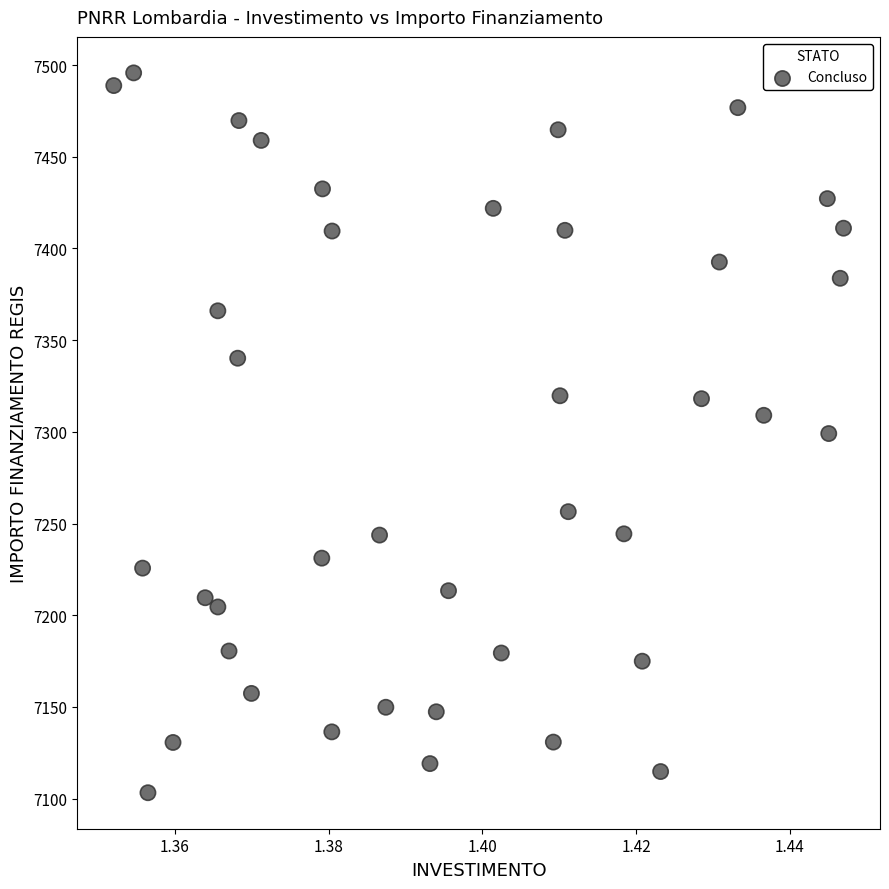

What is the range of Y values (max minus min)?

392.5